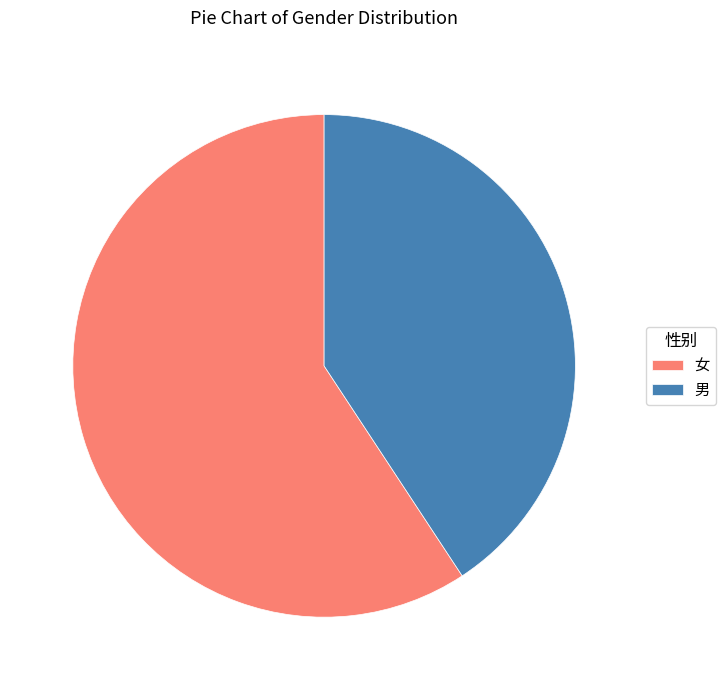

Do 男 and 女 together represent more than half of the pie?

Yes